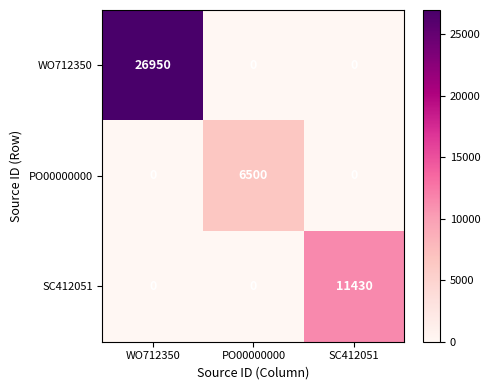

Reading right to left, what are all the values shown in this chart?

WO712350: 0	0	26950
PO00000000: 0	6500	0
SC412051: 11430	0	0